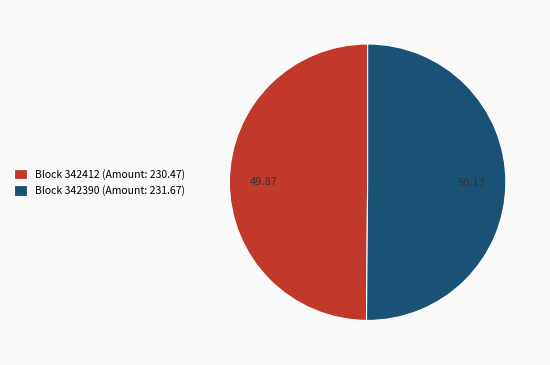

Approximately how many times larger is the value at Block 342412 (Amount: 230.47) compared to Block 342390 (Amount: 231.67)?

1.0